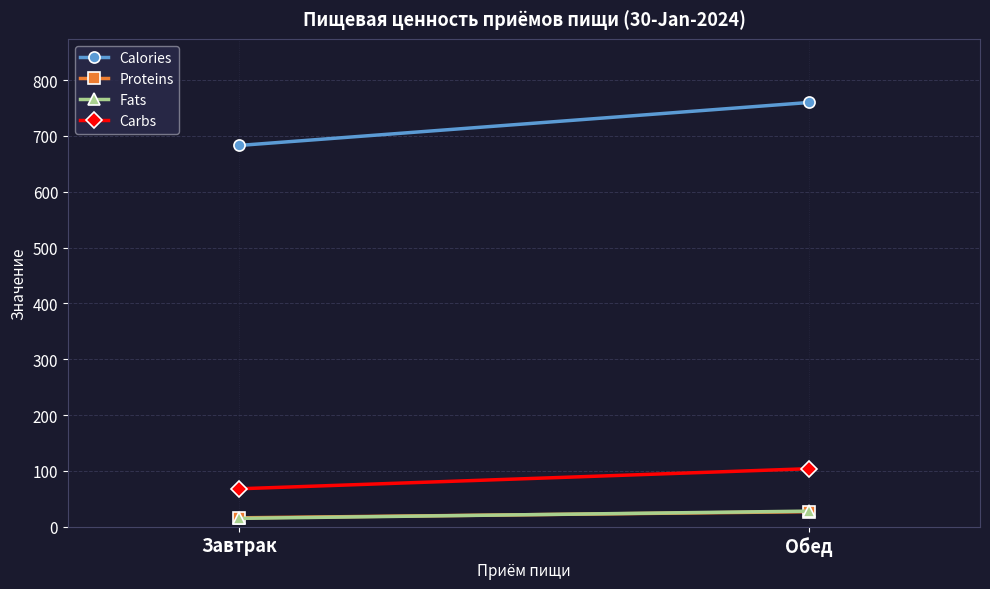

Is the value of Fats at Завтрак greater than the value of Calories at Обед?

No